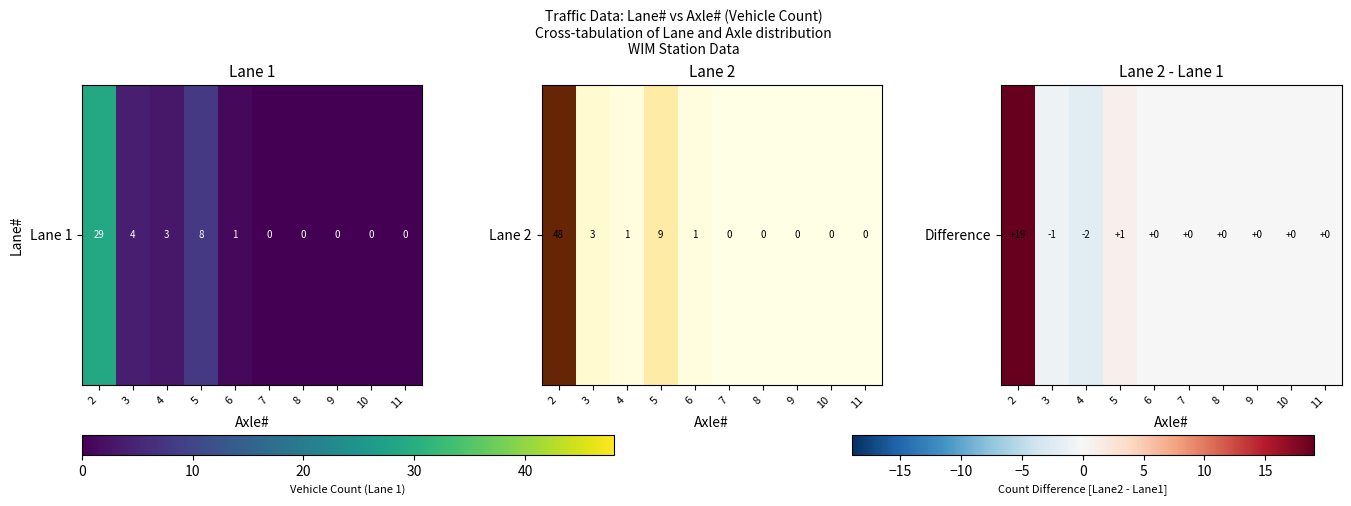

What is the maximum value shown in the chart?

19